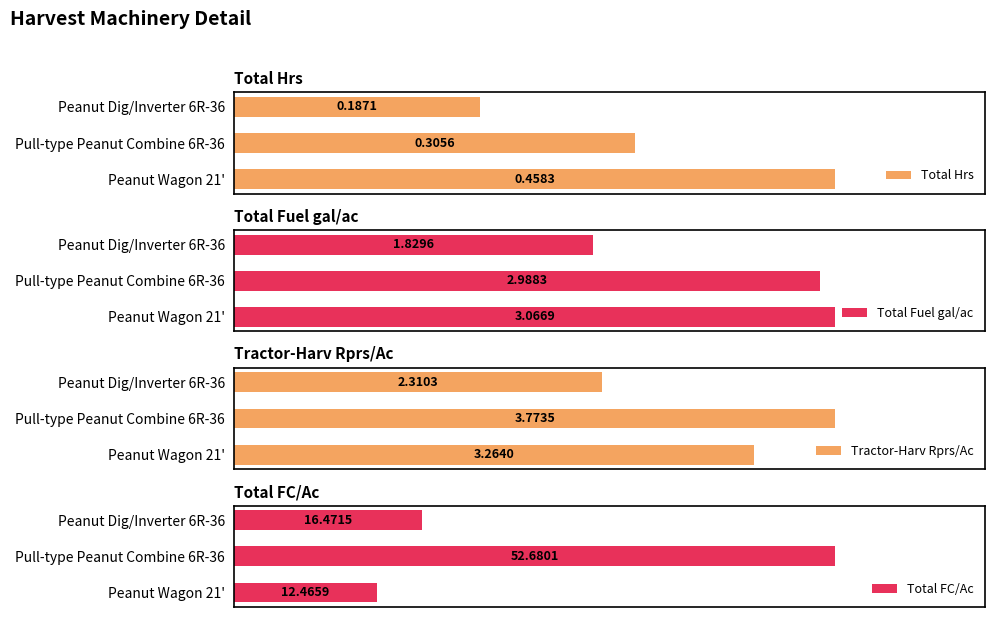

List the series in order of their peak value, lowest first.

Total Hrs, Total Fuel gal/ac, Tractor-Harv Rprs/Ac, Total FC/Ac